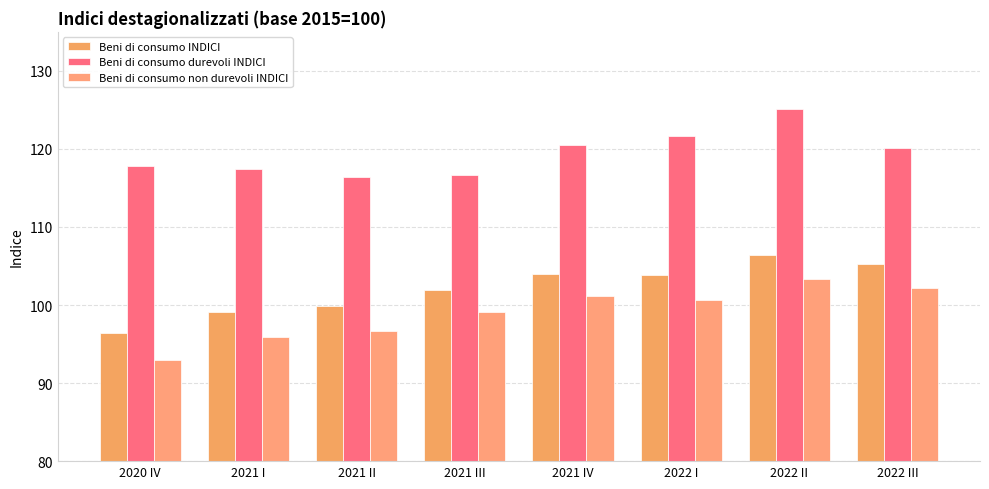

What are all the series names shown in the legend?

Beni di consumo INDICI, Beni di consumo durevoli INDICI, Beni di consumo non durevoli INDICI